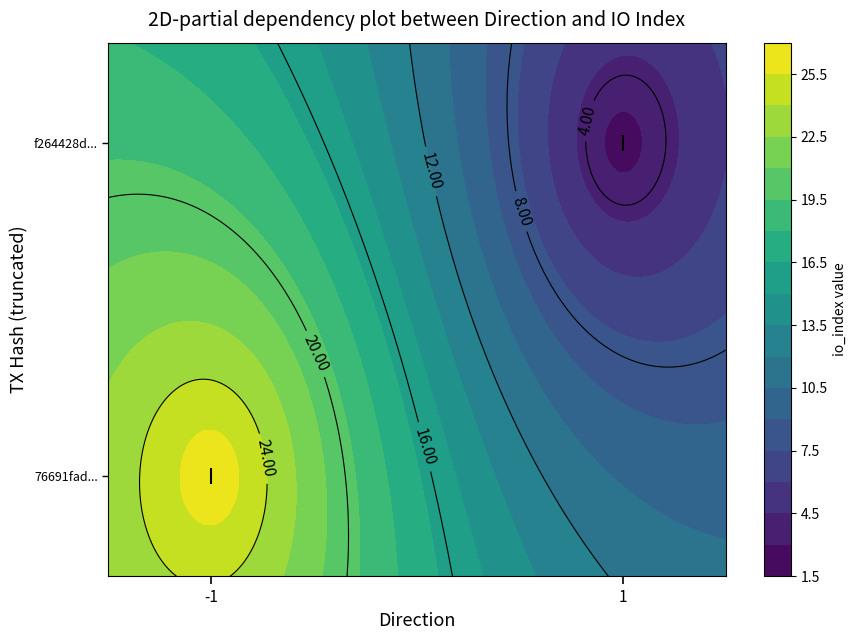

Where is f264428dea93e9f941846a3413628599f9d2ffe nearest to the value 1?

direction